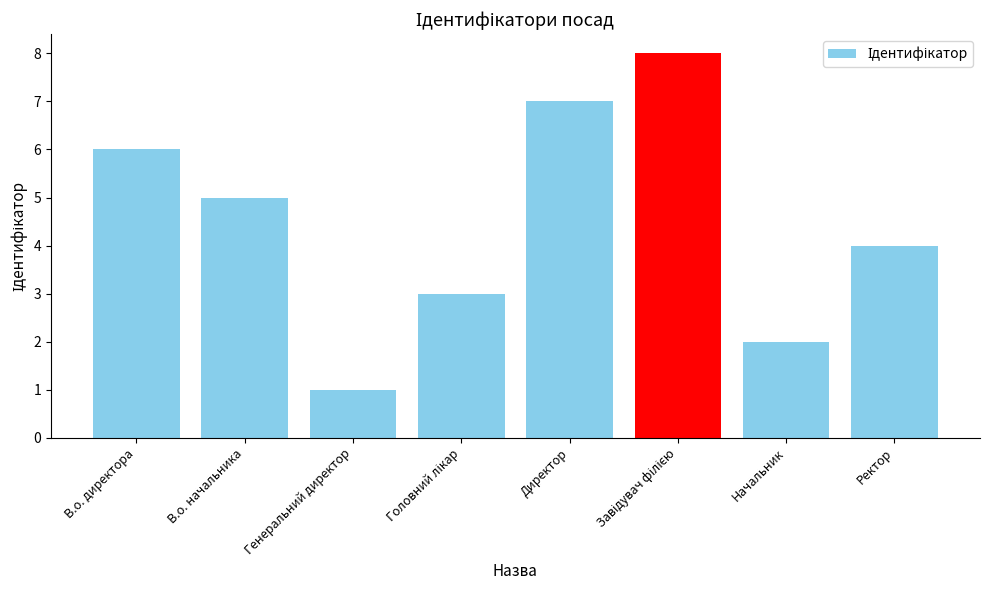

What value does the data have at Ректор?

4